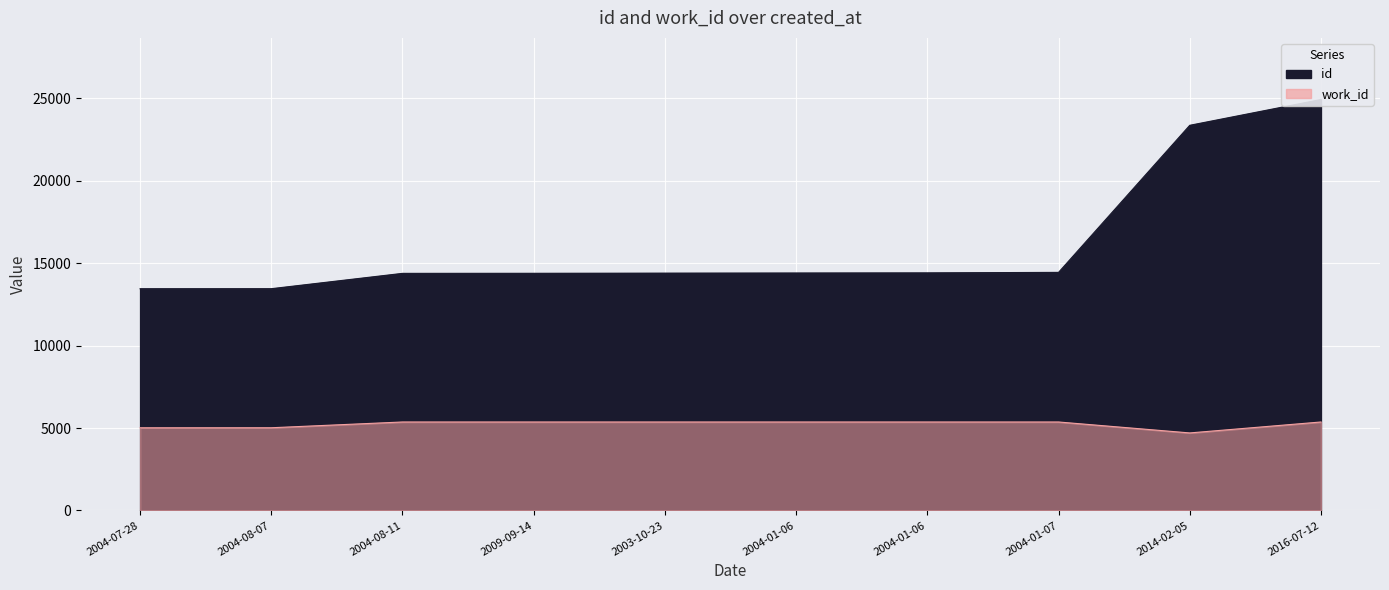

True or false: work_id has a value of 1151 at 2016-07-12.

False